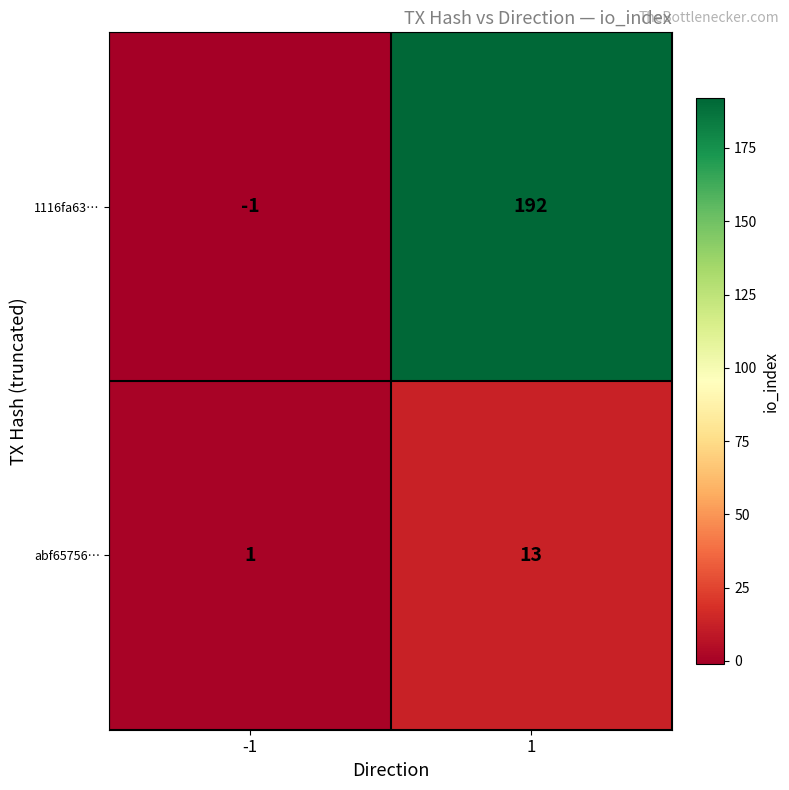

Rank the series by their average value, from lowest to highest.

abf65756…, 1116fa63…